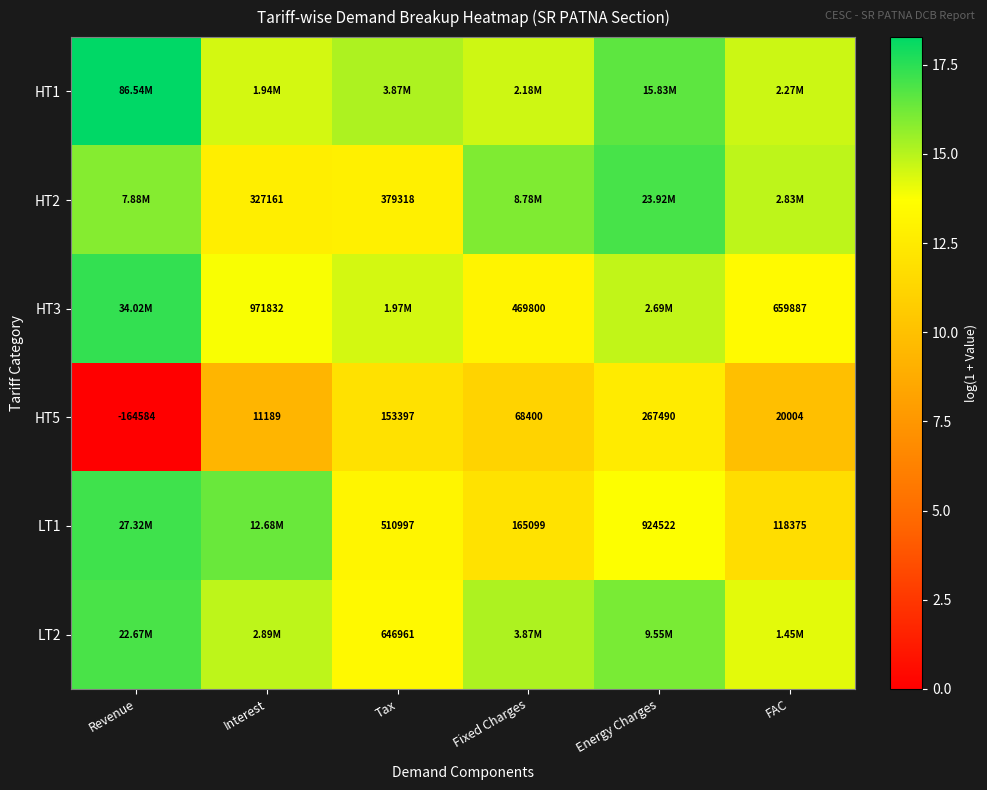

What is the average value of the HT2 series?

14.9